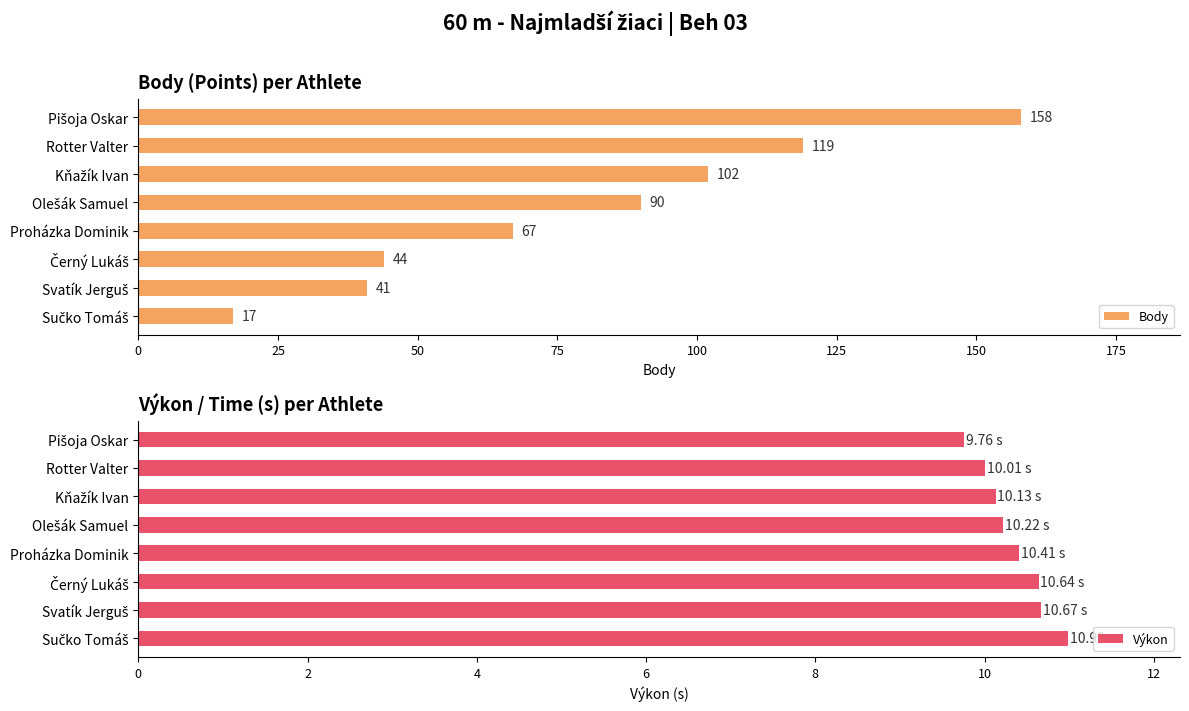

What are all the series names shown in the legend?

Body, Výkon